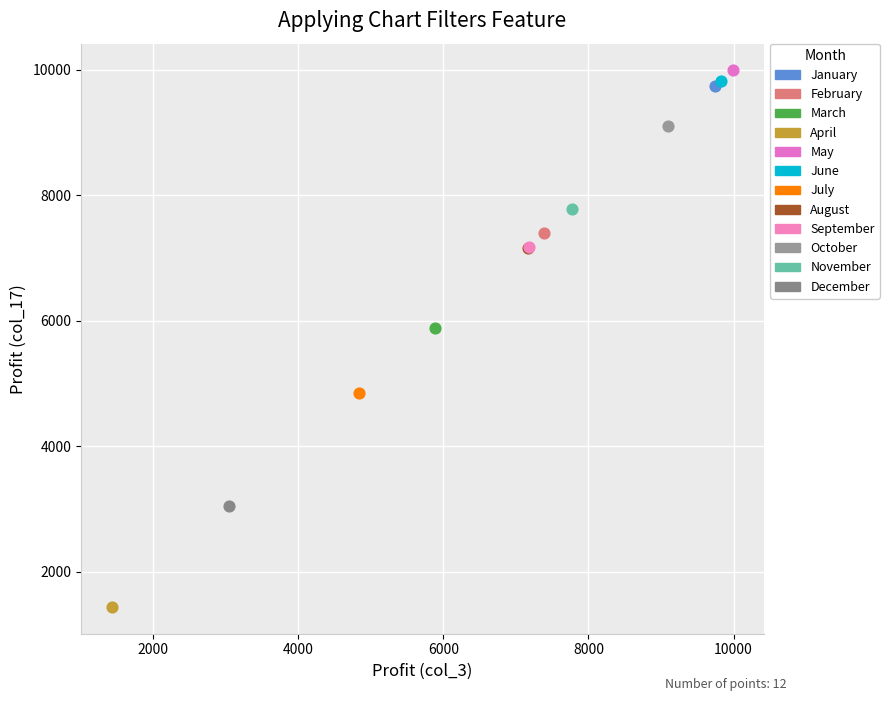

What are all the series names shown in the legend?

January, February, March, April, May, June, July, August, September, October, November, December